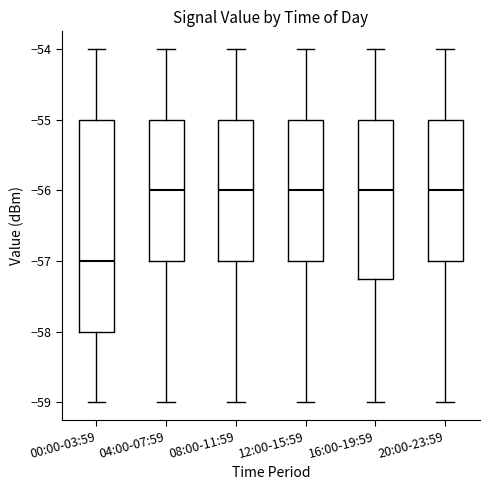

Comparing the boxes themselves (not the whiskers), which one is the tallest?

00:00-03:59